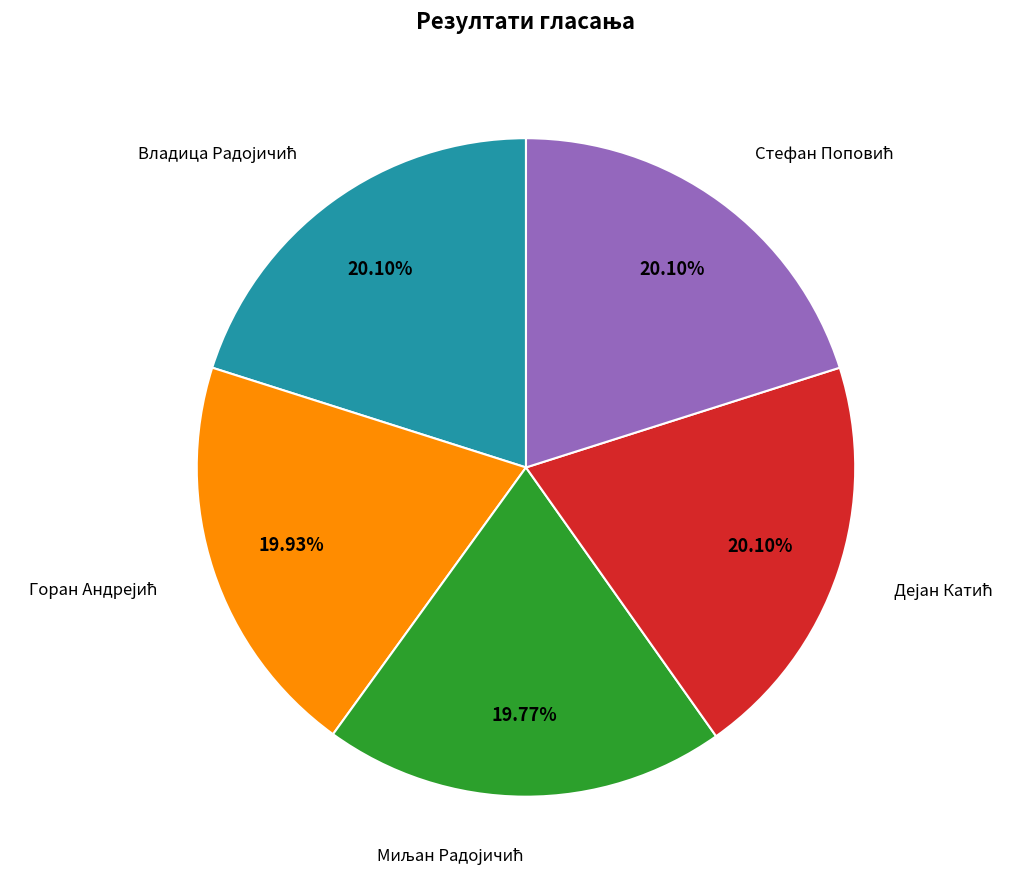

Is there any slice that represents more than half of the pie?

No